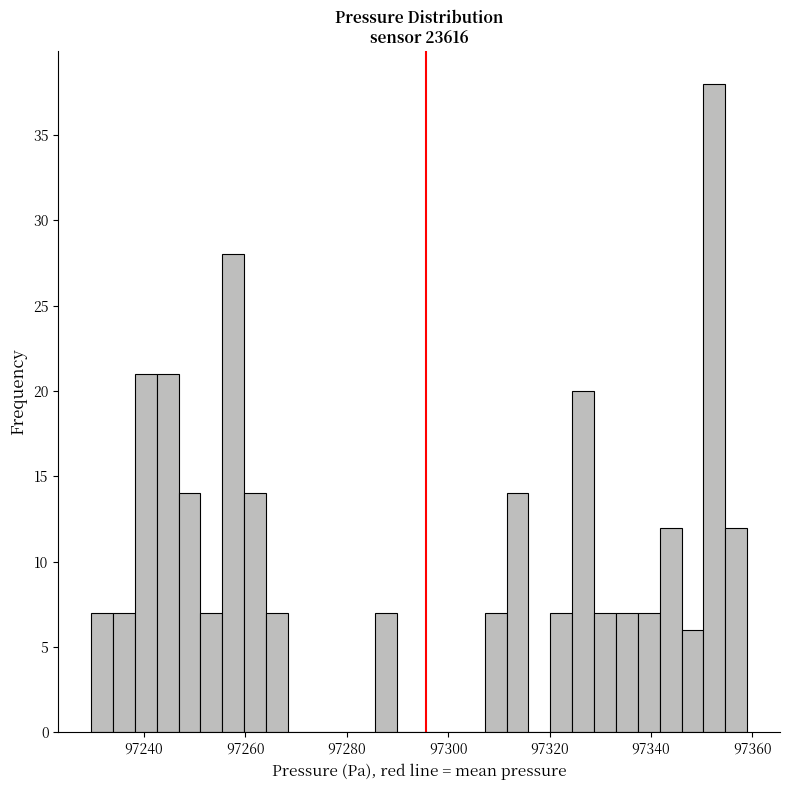

Read against the x-axis, roughly where is the centre of the tallest bar?

97352